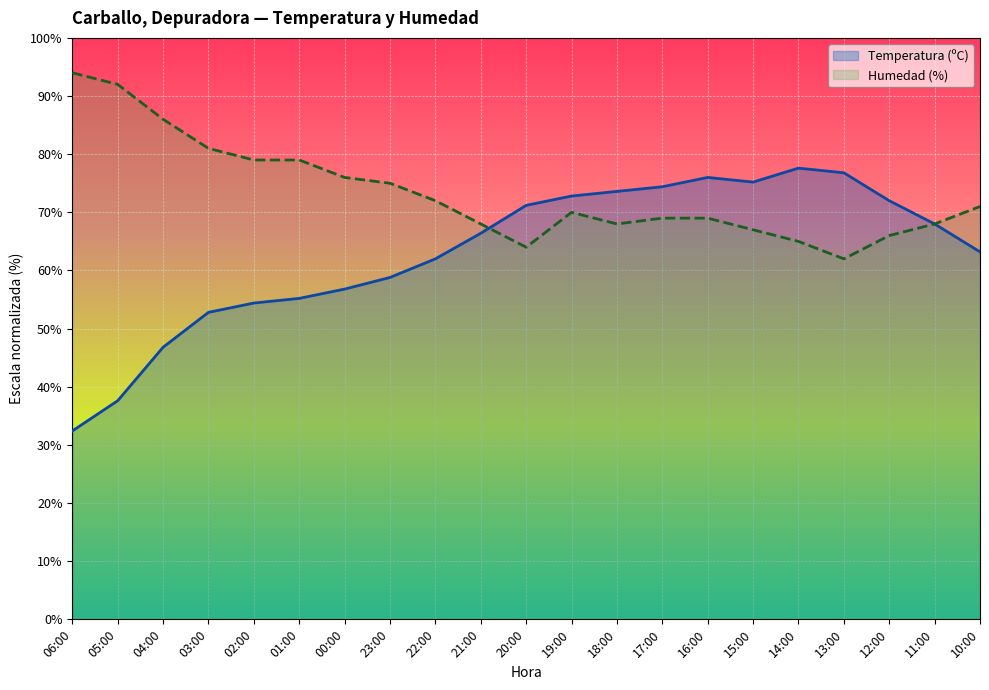

What is the sum of all Temperatura (ºC) values?

1324.0